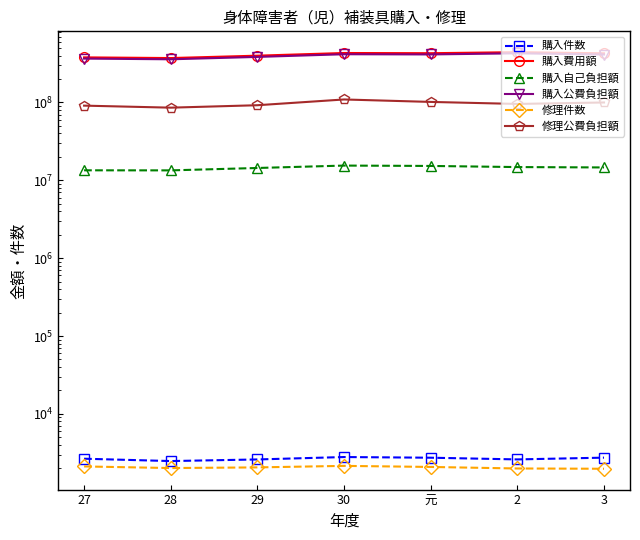

How many lines are shown in the chart?

6